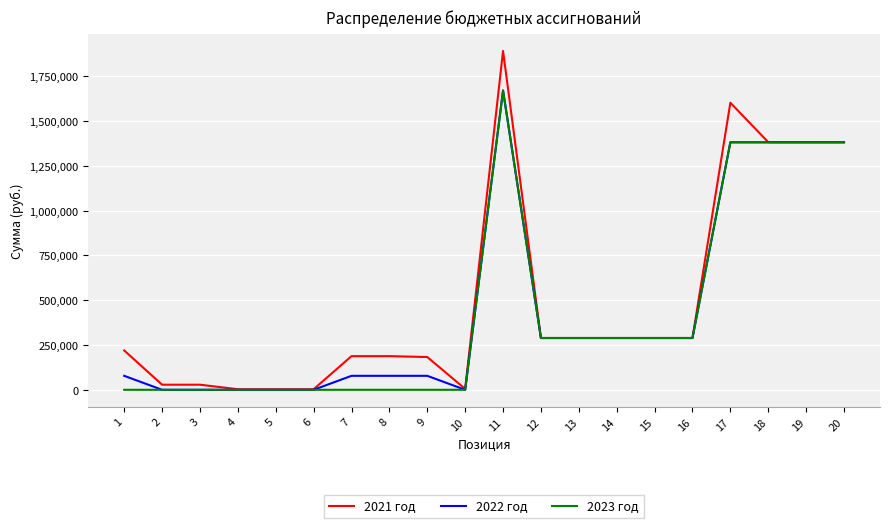

What is the difference between the maximum and minimum values in the 2022 год series?

1671200.0